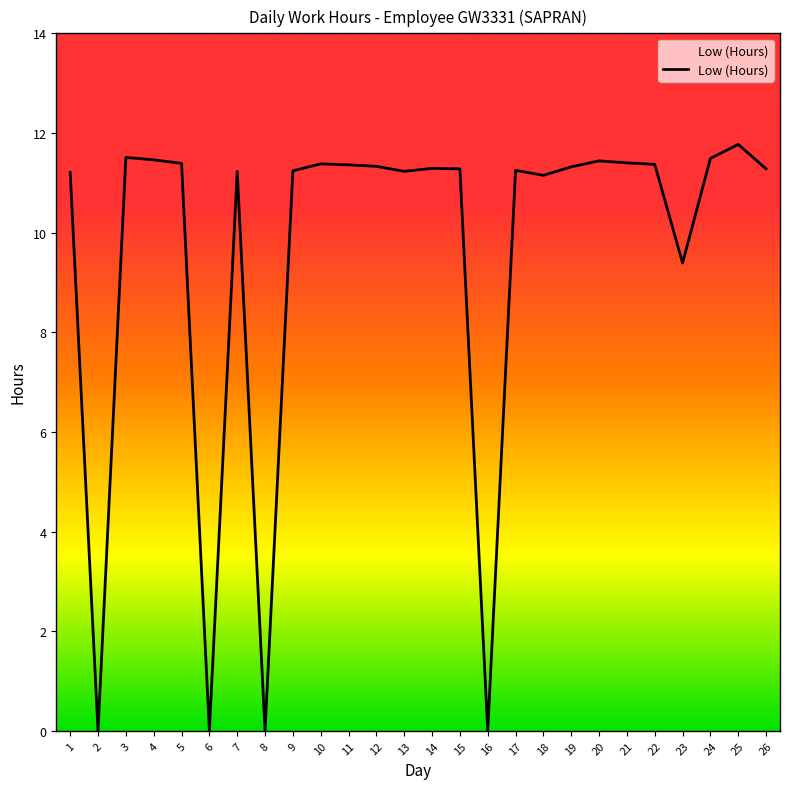

What is the difference between the maximum and minimum values?

11.8